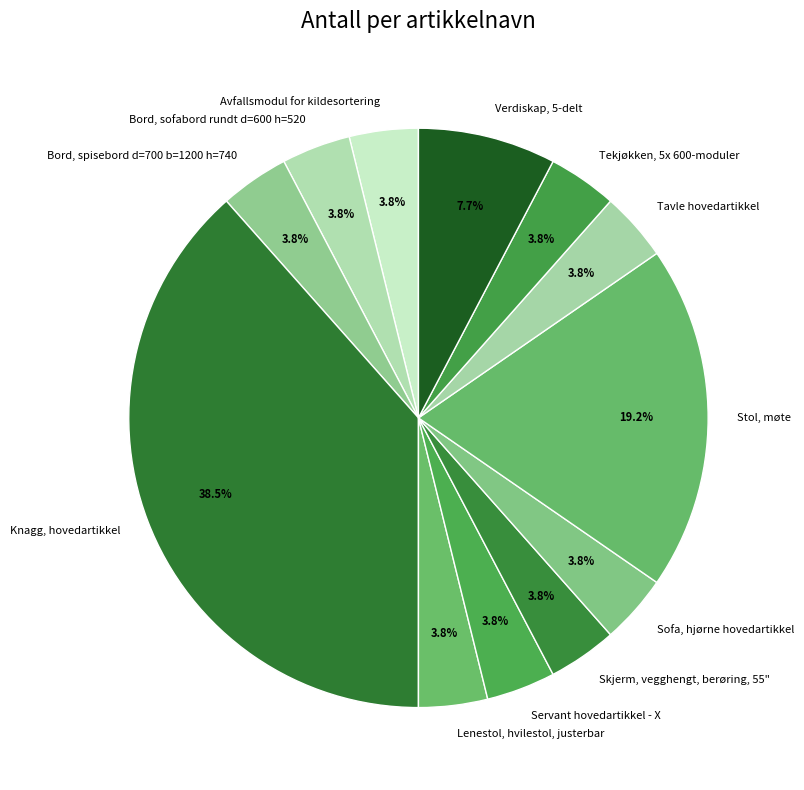

Which category has the biggest portion of the pie?

Knagg, hovedartikkel